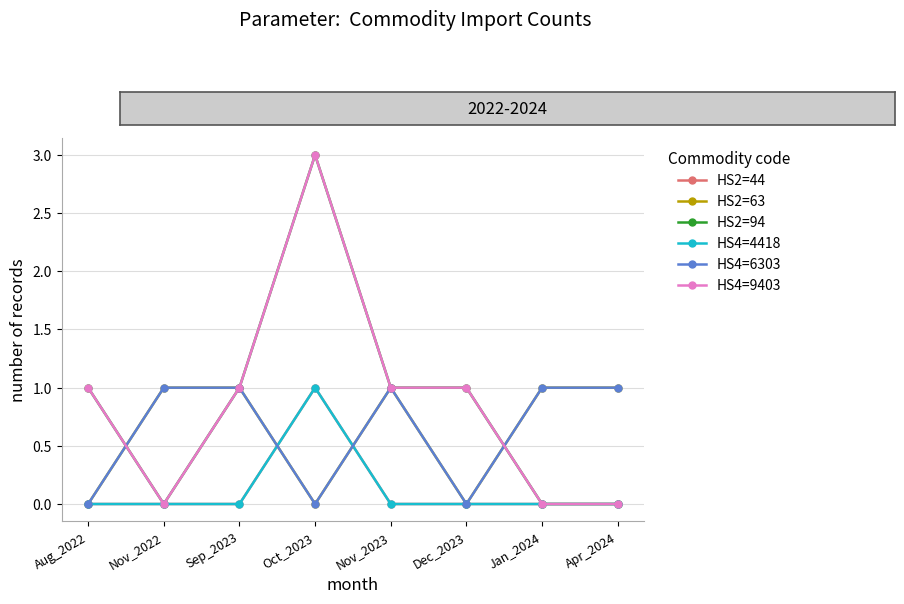

Which series ends up on top after the final intersection of HS4=6303 and HS2=44?

HS4=6303